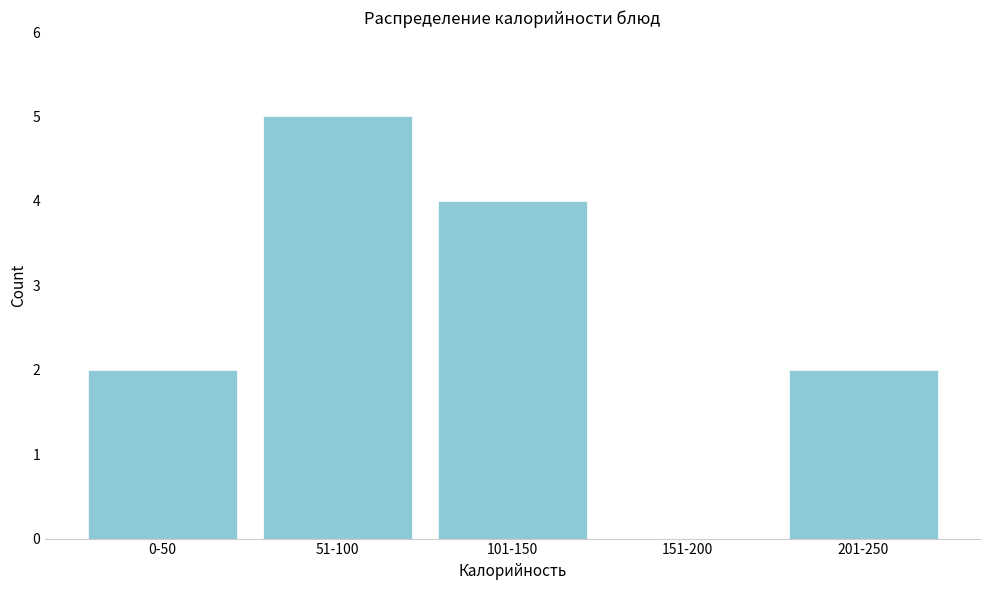

Reading left to right, list all the values displayed in this chart.

0-50=2	51-100=5	101-150=4	151-200=0	201-250=2